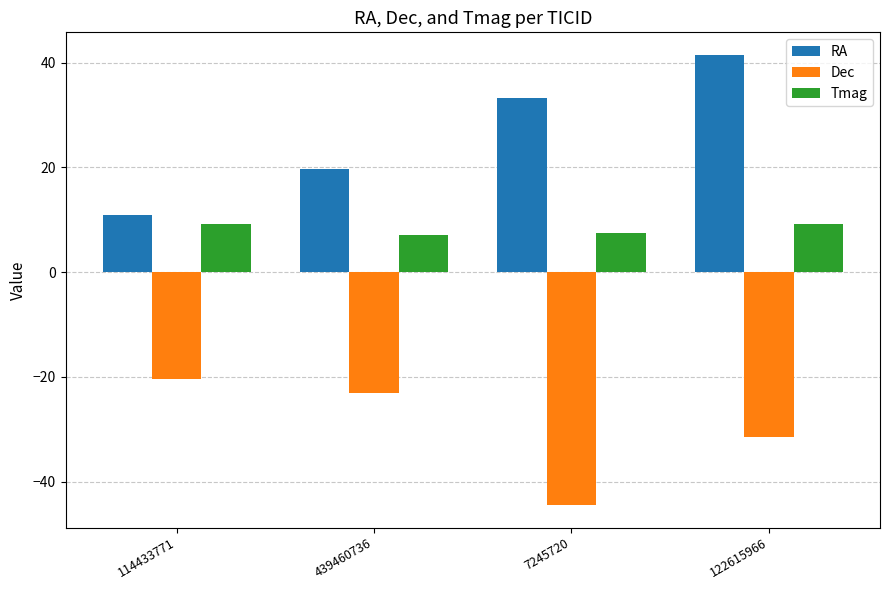

Rank the series by their maximum value, from lowest to highest.

Dec, Tmag, RA